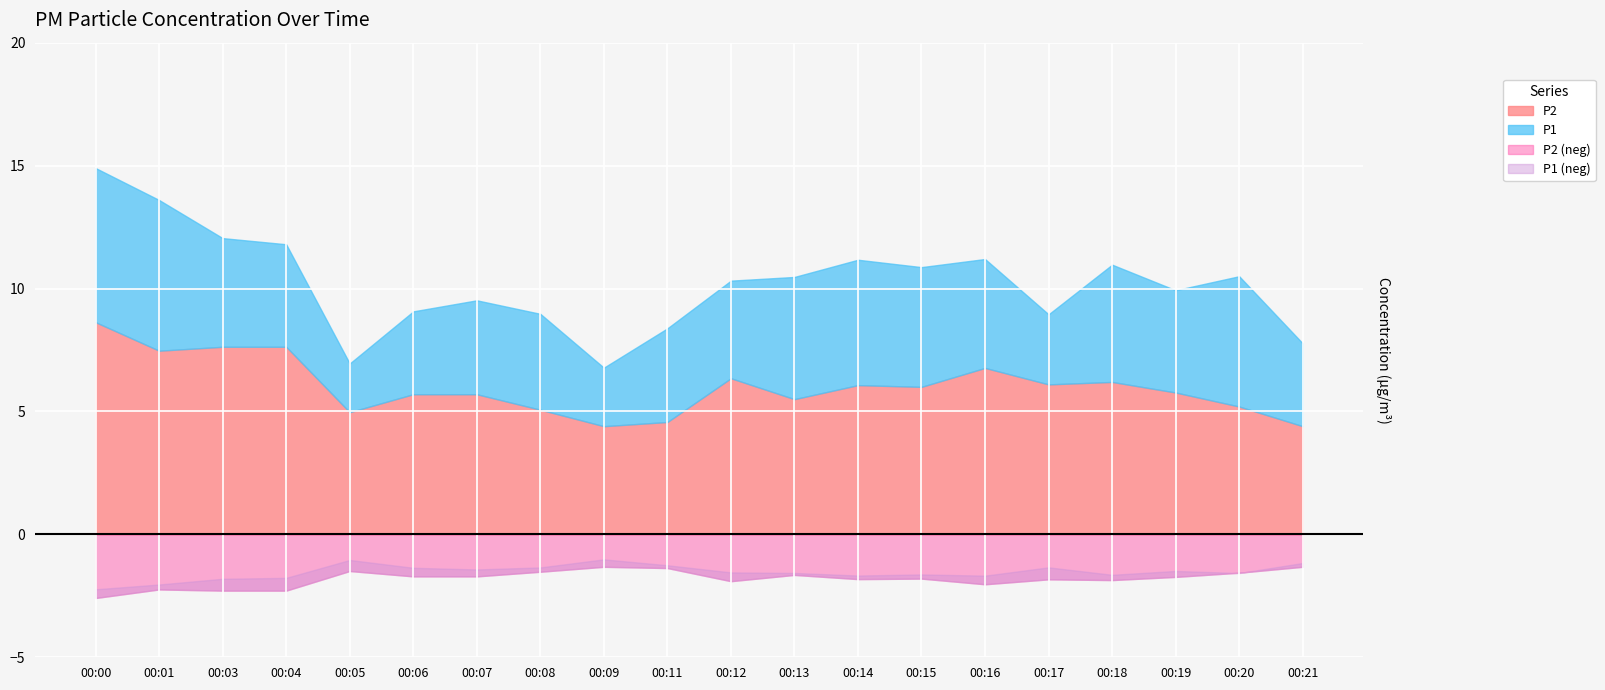

True or false: P2 has a value of 1.9 at 00:06.

False